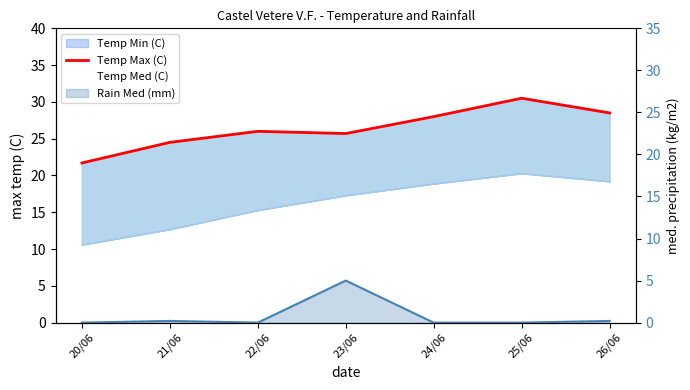

True or false: Temp Max (C) has more than 1 interior local peaks.

True